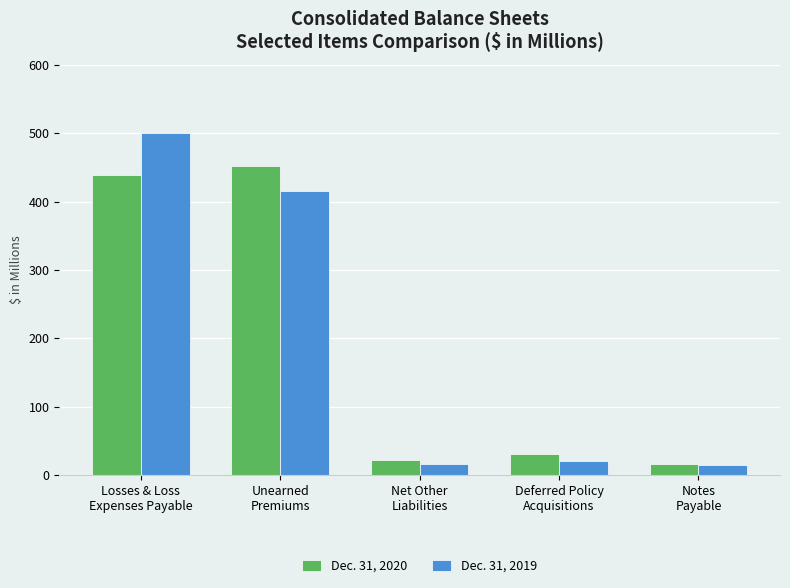

Rank the categories by Dec. 31, 2020 value from highest to lowest.

Unearned
Premiums, Losses & Loss
Expenses Payable, Deferred Policy
Acquisitions, Net Other
Liabilities, Notes
Payable